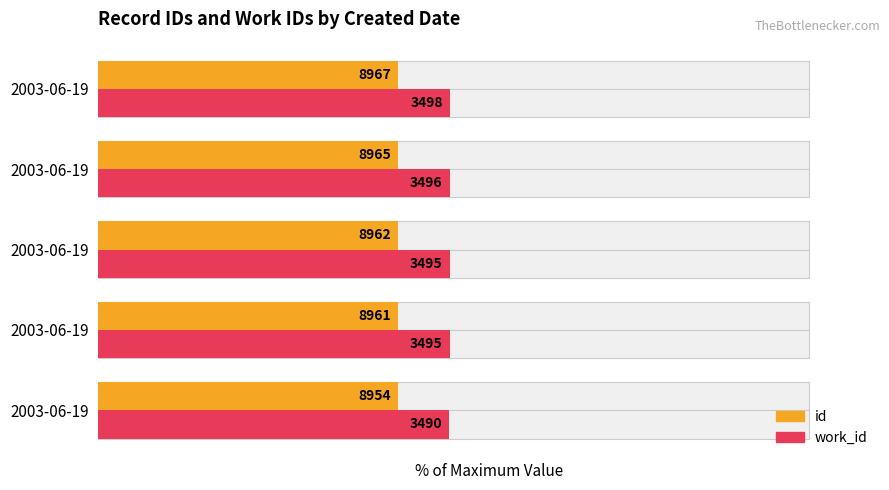

What is the approximate value of id at 2003-06-19?

42.2